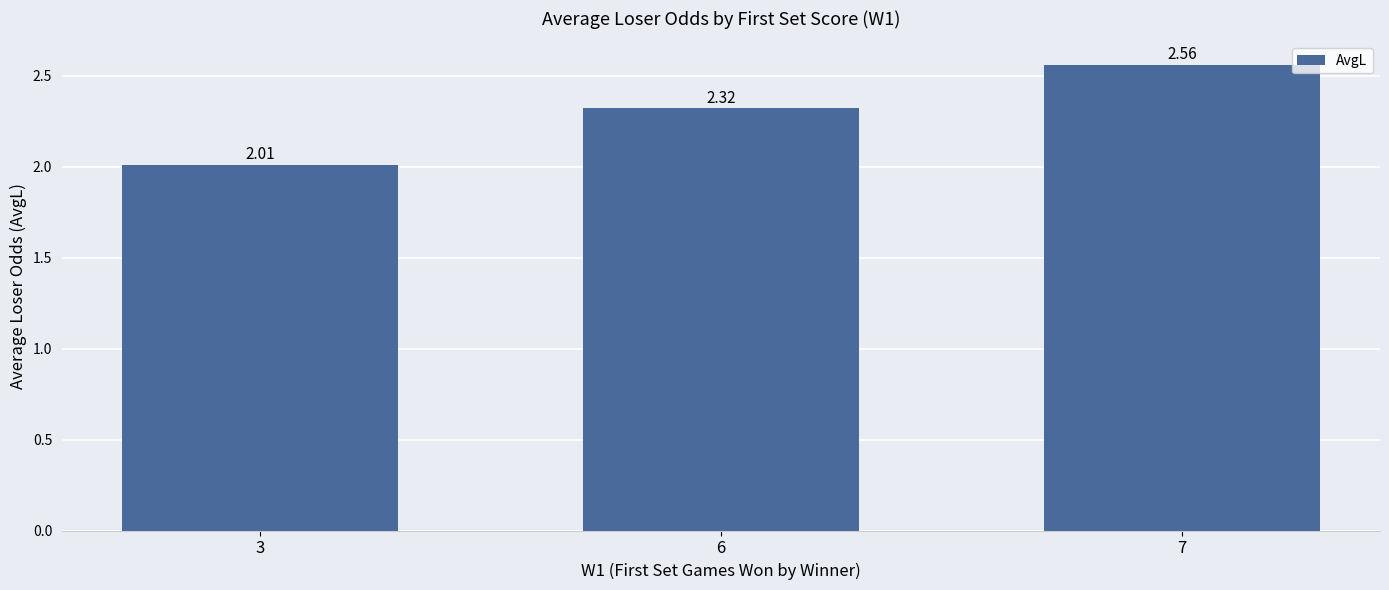

How many categories are shown in the chart?

3